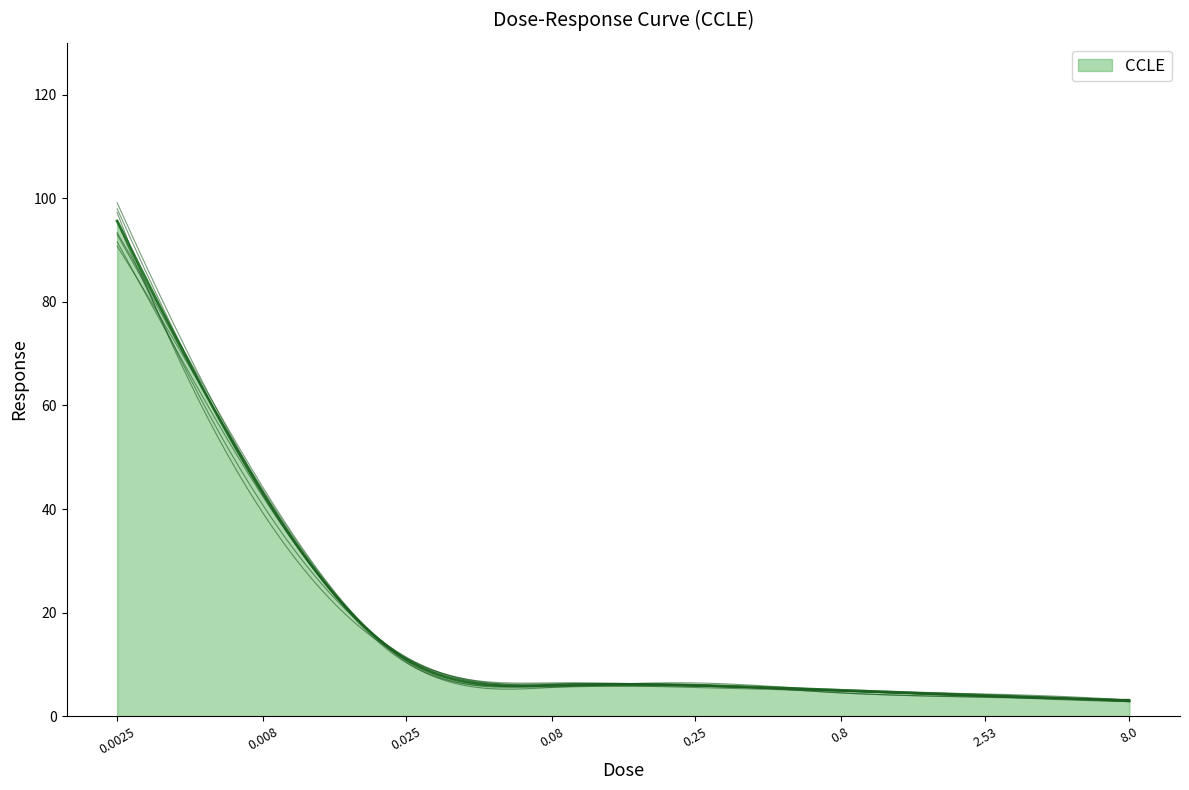

How many values are below 6?

3